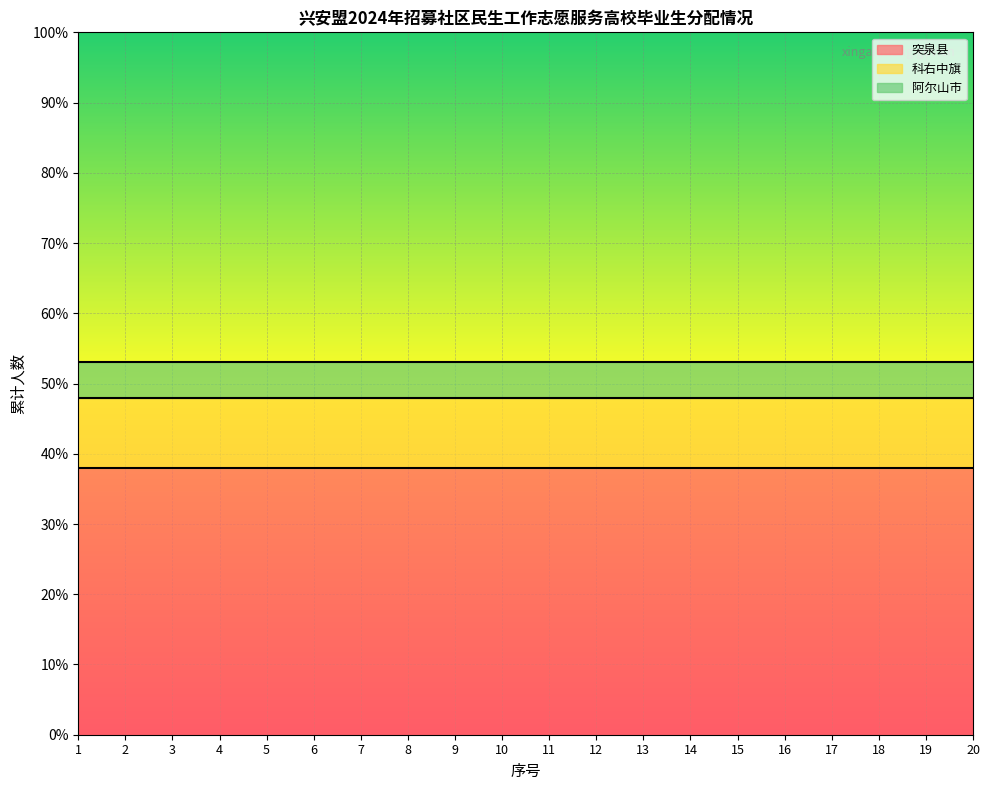

Which category has the lowest value in the 科右中旗 series?

1